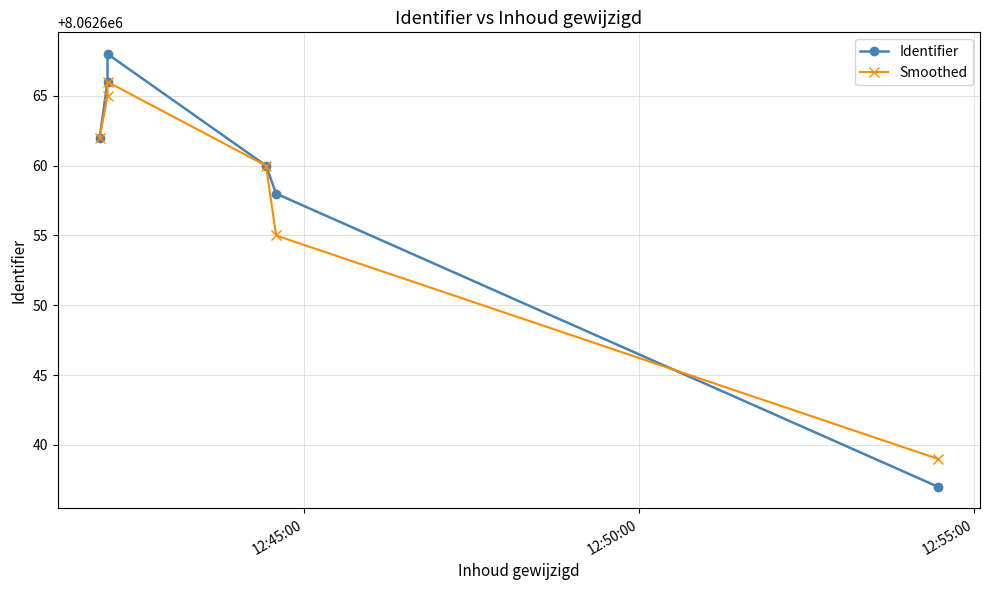

Which series has the largest range (max minus min)?

Identifier